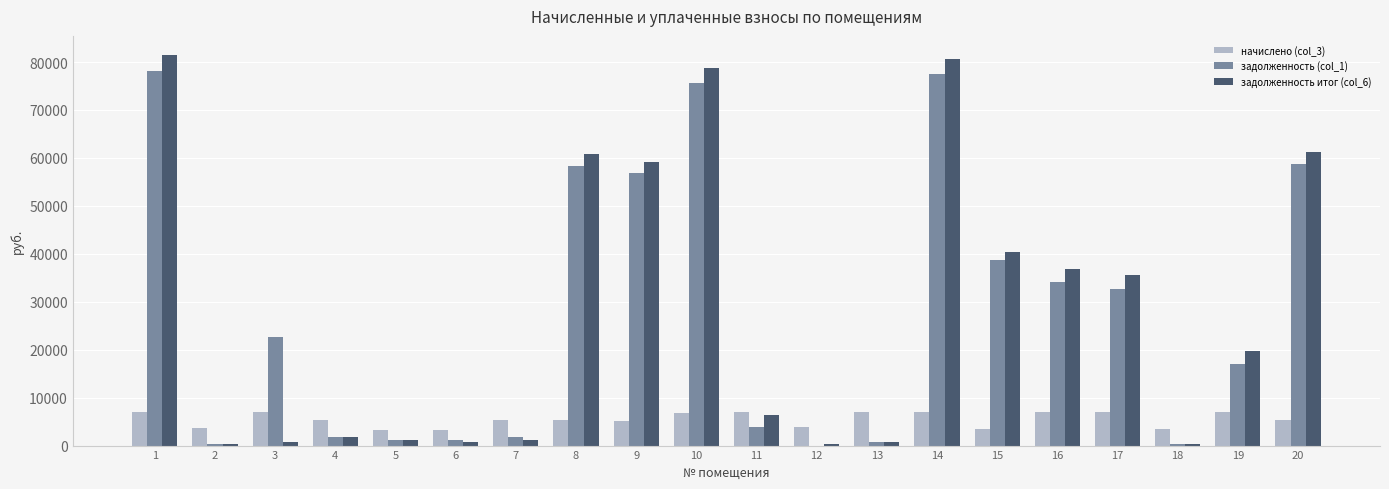

Count the number of categories in the chart.

20